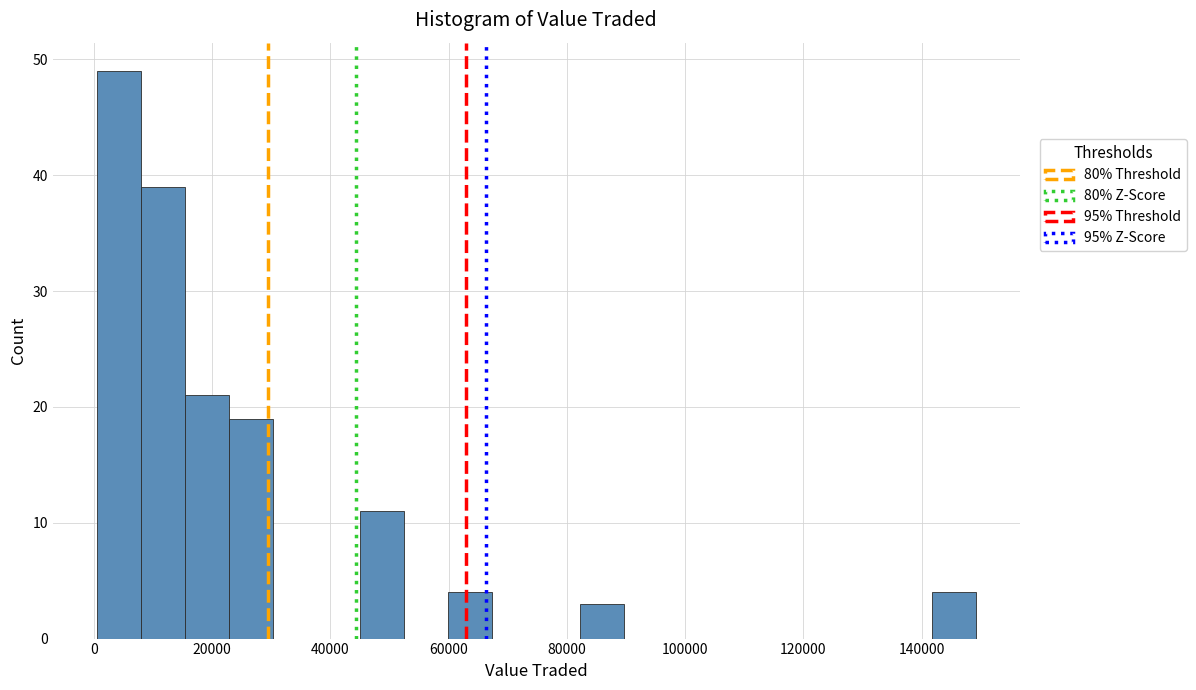

Around what value on the x-axis is the tallest bar? Give the approximate position of its centre, as read against the axis.

4000